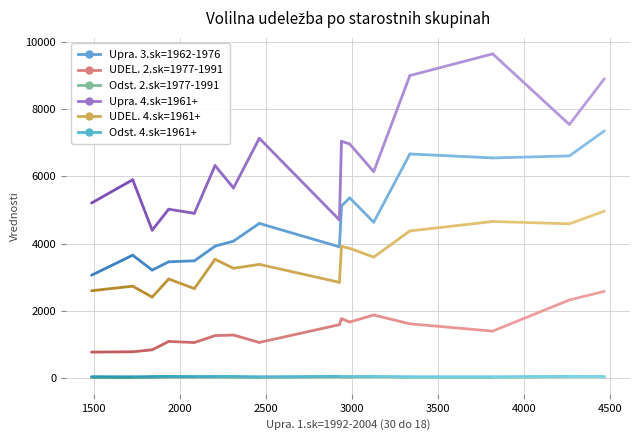

What is the sum of the Odst. 2.sk=1977-1991 values at OVK 1005 and OVK 1004?

66.4